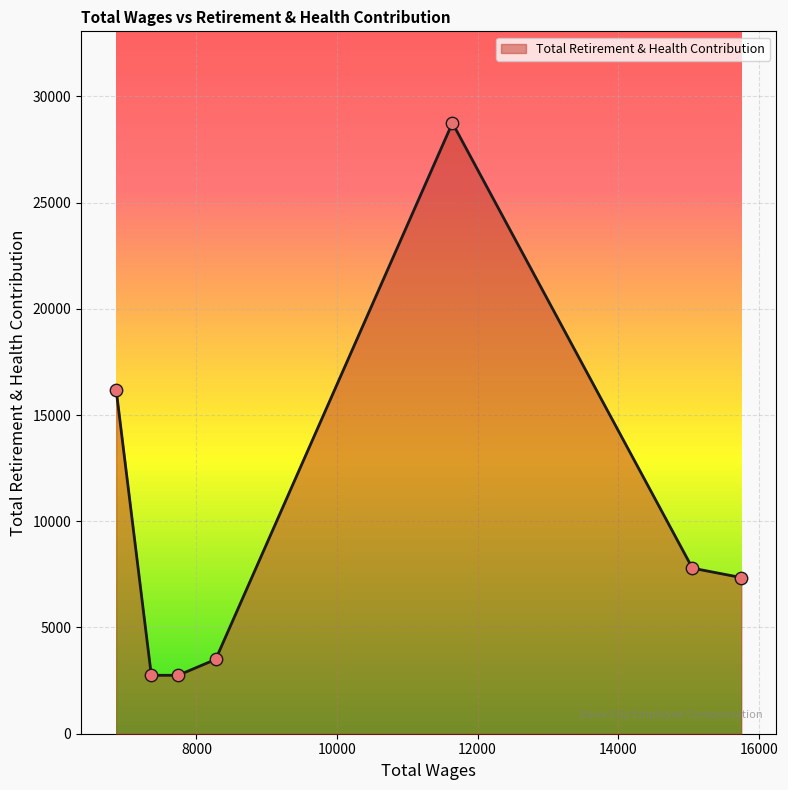

What is the sum of all values?

69074